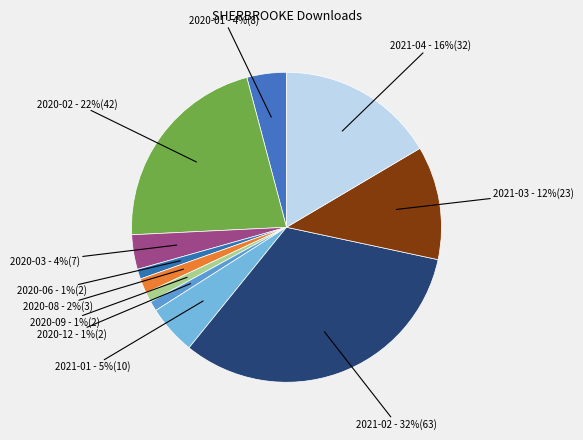

How many slices are in this pie chart?

11